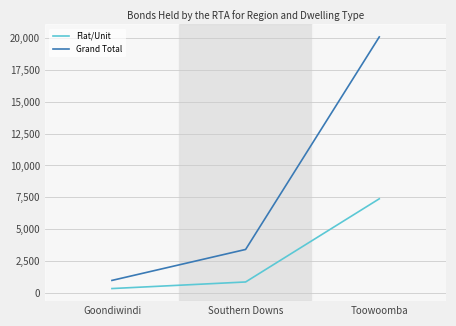

Reading left to right, what are all the values shown in this chart?

Flat/Unit: Goondiwindi=333	Southern Downs=850	Toowoomba=7380
Grand Total: Goondiwindi=972	Southern Downs=3403	Toowoomba=20085